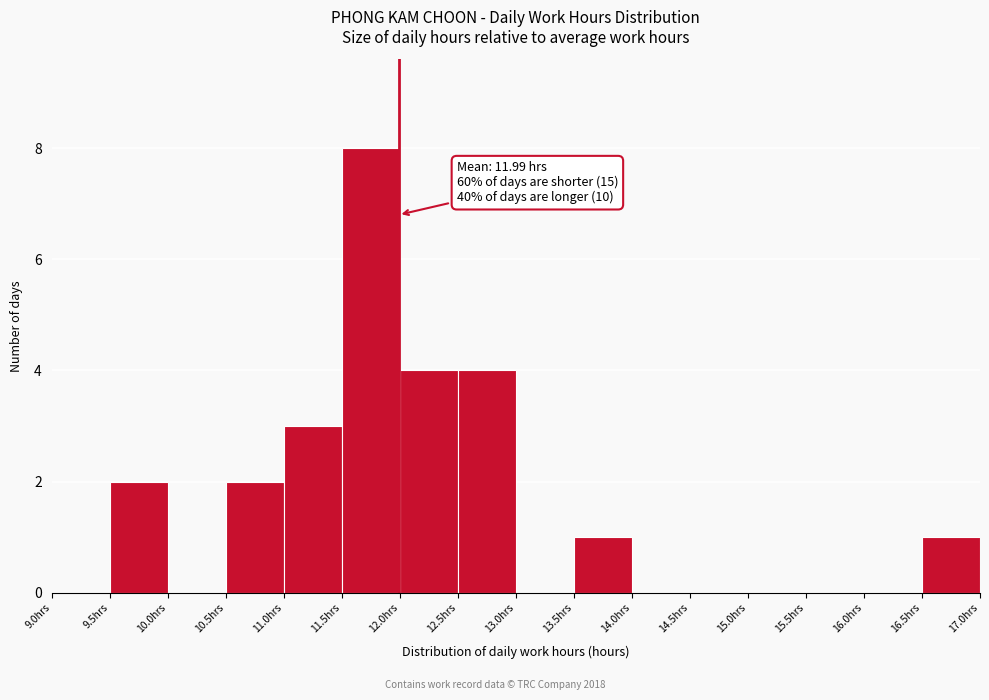

Over which range of the x-axis is the bar tallest?

11.5 to 12.0